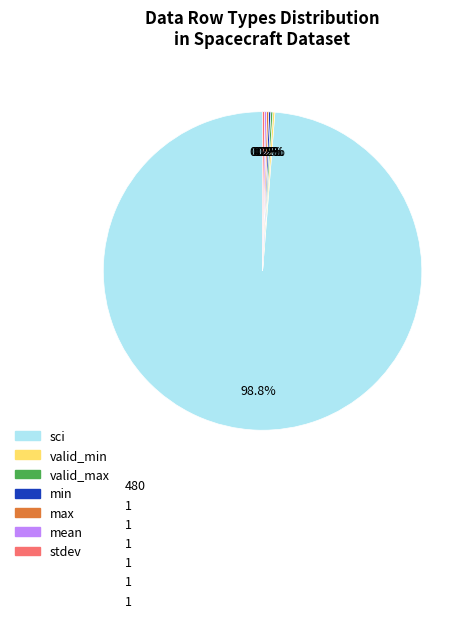

Is there any slice that represents more than half of the pie?

Yes